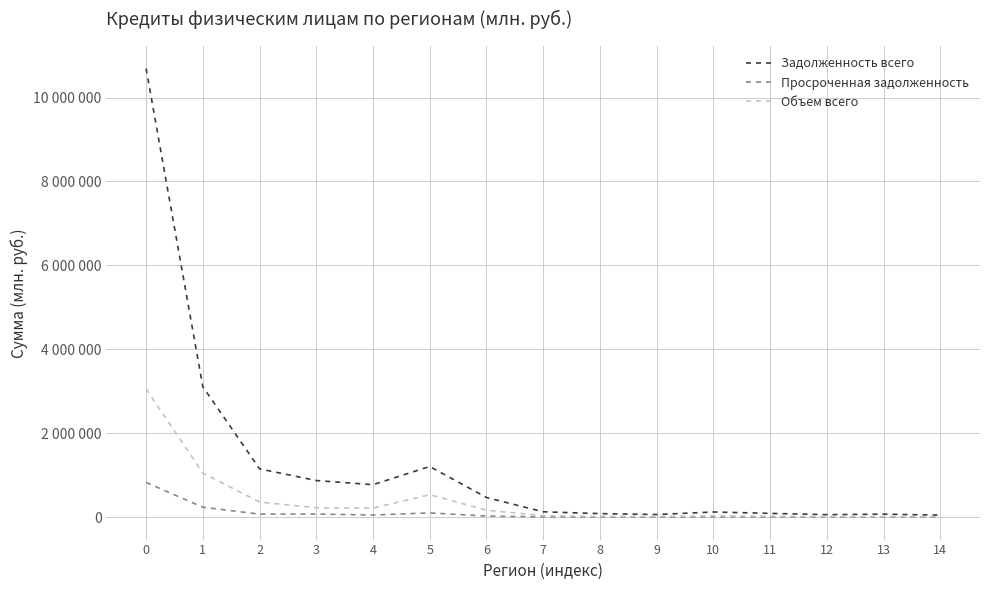

At 4, list the series in order from smallest to largest.

Просроченная задолженность, Объем всего, Задолженность всего